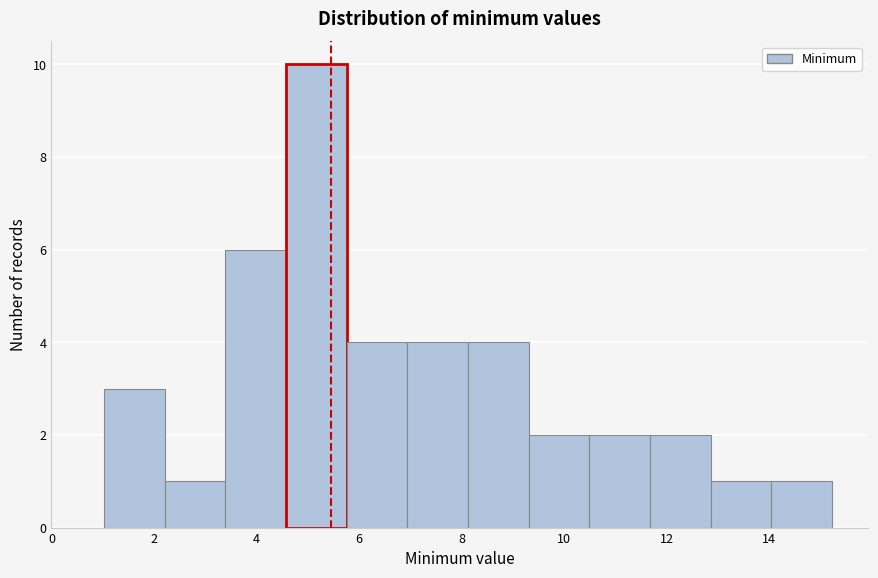

Reading left to right, transcribe this chart: for each bar, give the range it covers on the x-axis and its height. Neither the bar edges nor the heights are printed on the chart, so give them approximately, as read against the axes.

1.0 to 2.2: 3
2.2 to 3.4: 1
3.4 to 4.6: 6
4.6 to 5.8: 10
5.8 to 7.0: 4
7.0 to 8.2: 4
8.2 to 9.4: 4
9.4 to 10.4: 2
10.4 to 11.6: 2
11.6 to 12.8: 2
12.8 to 14.0: 1
14.0 to 15.2: 1